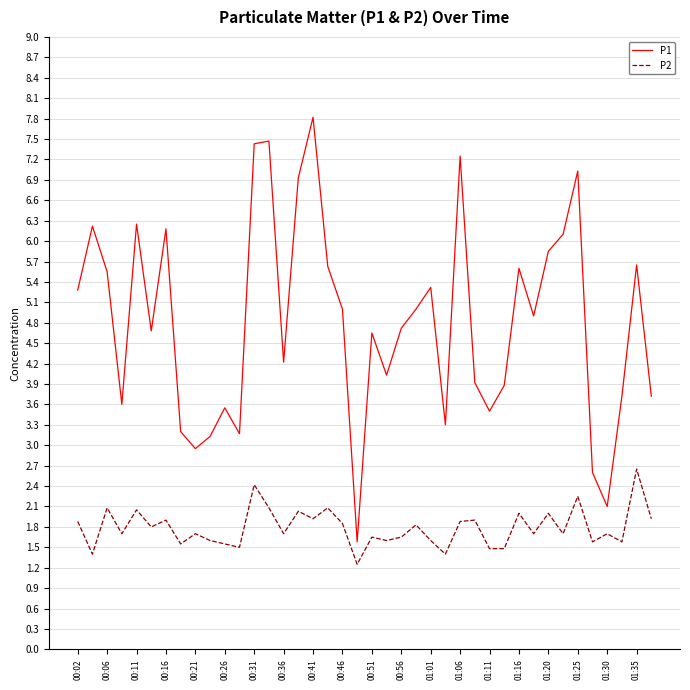

Which series has the largest range (max minus min)?

P1